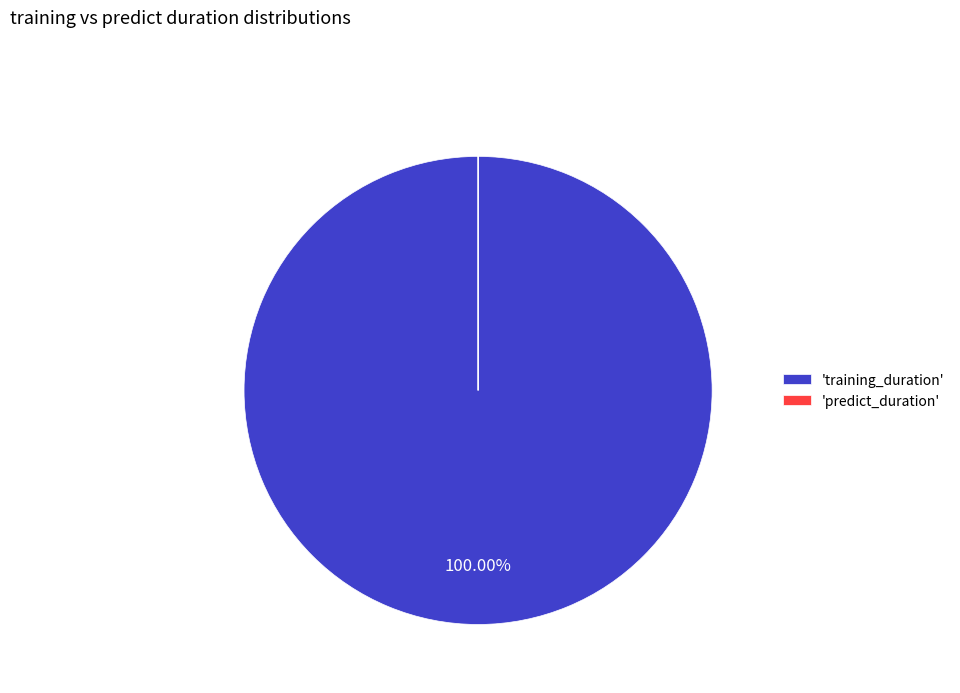

Which category has the biggest portion of the pie?

'training_duration'